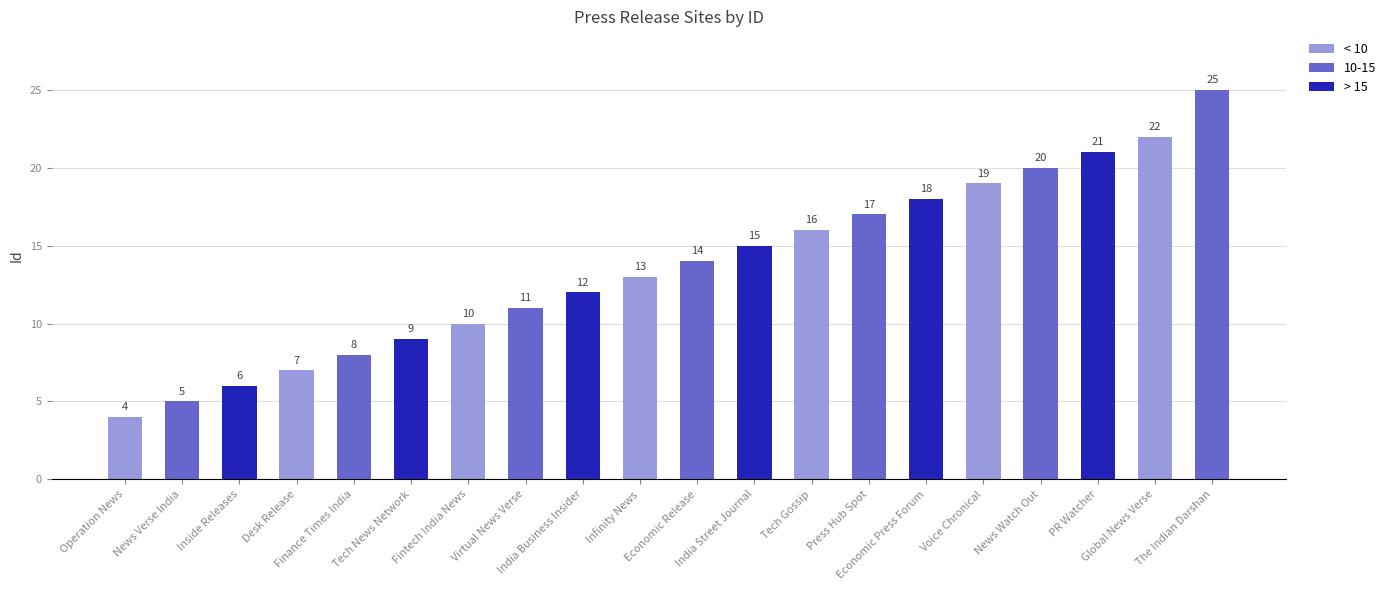

How many bars are there in total?

20